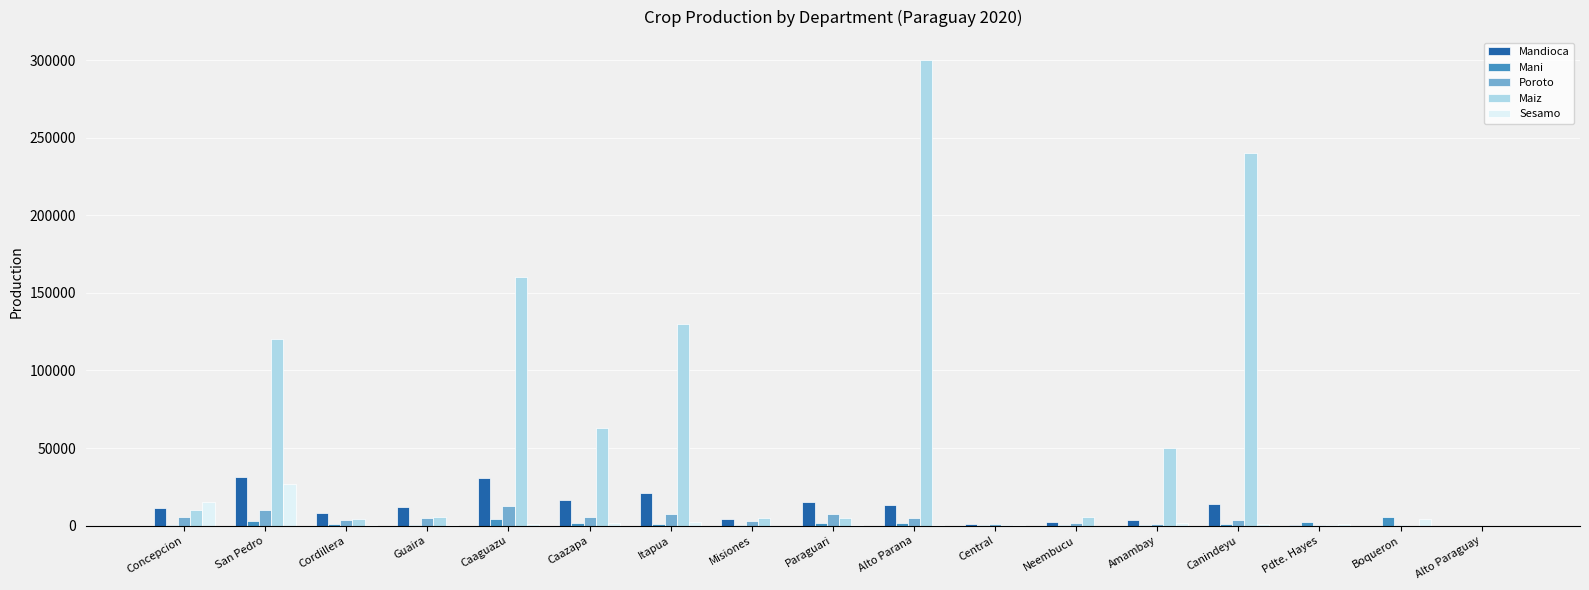

What is the total value across all series at Alto Paraguay?

73